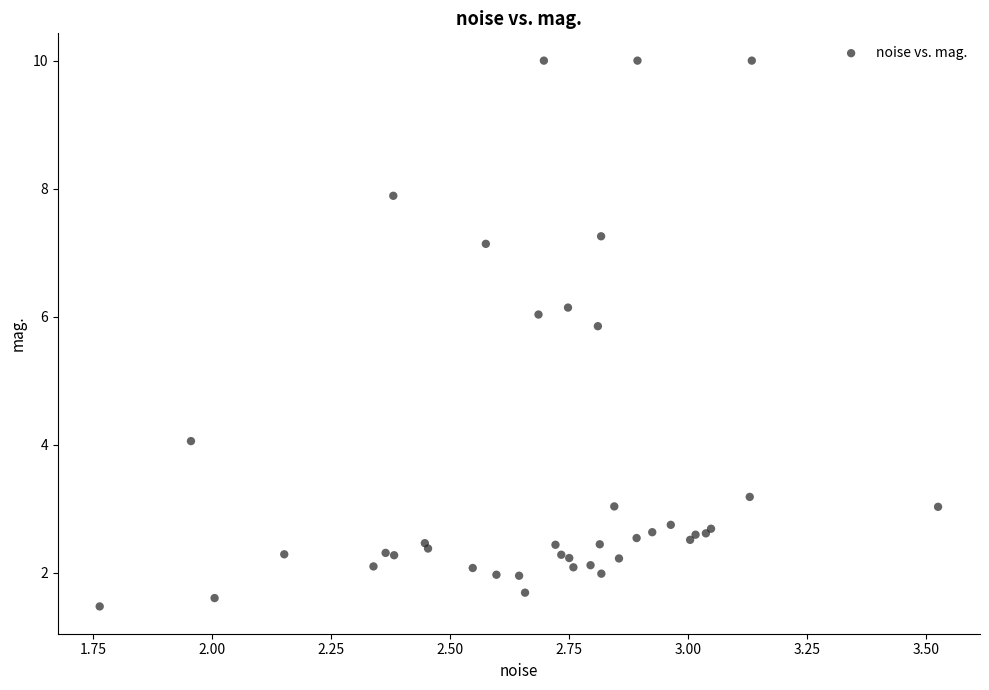

What Y value in the scatter plot is closest to 5?

5.9